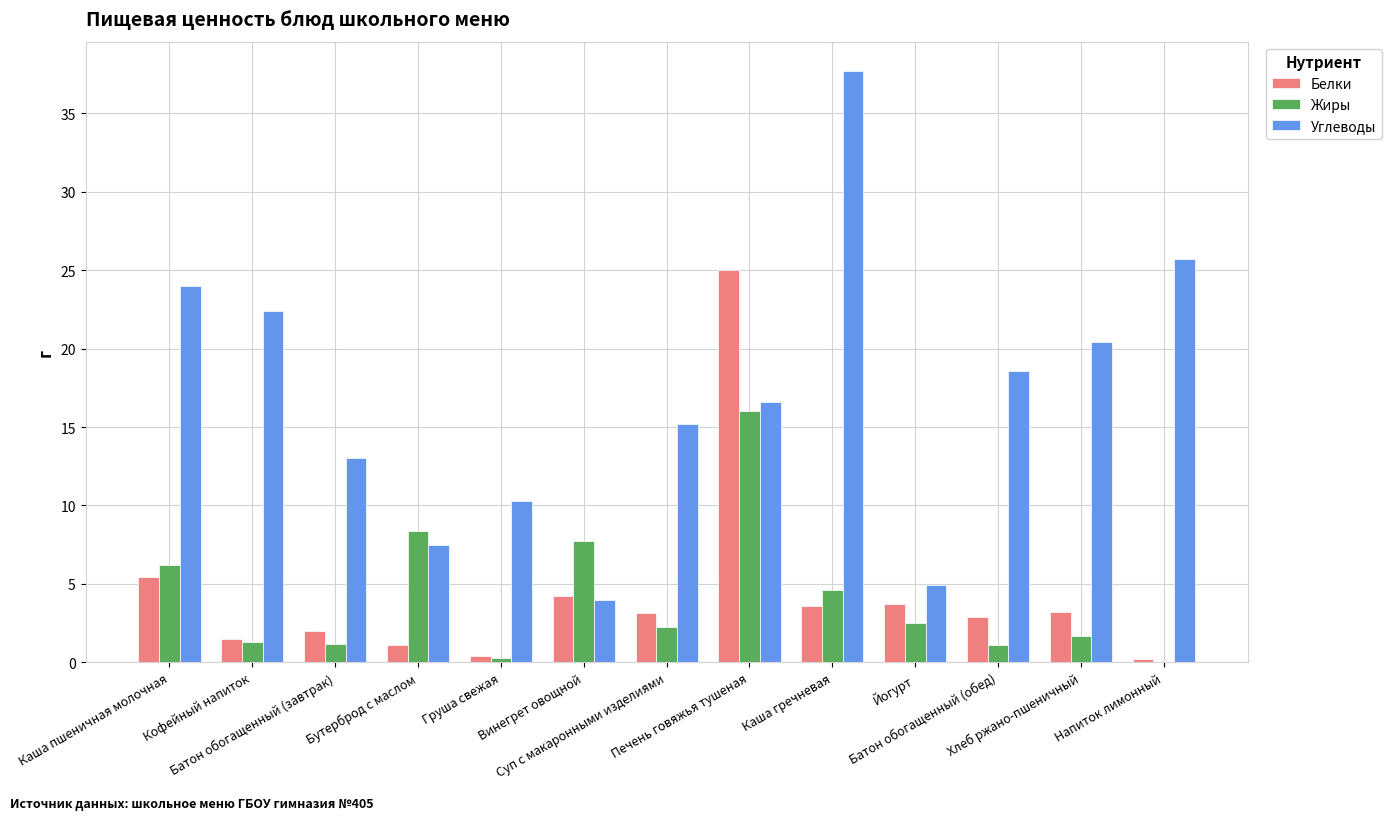

What is the maximum value for Белки?

25.0